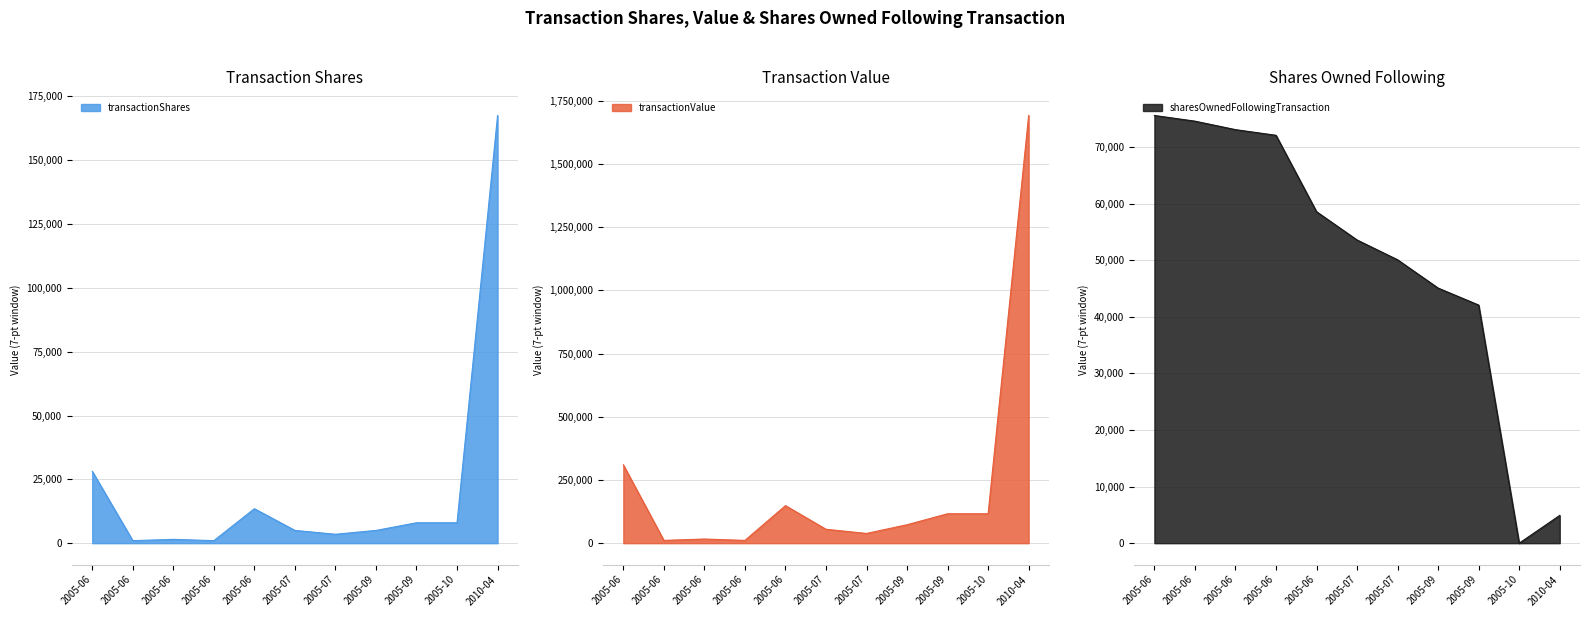

What is the value of the transactionShares point at the 10th from the left?

8000